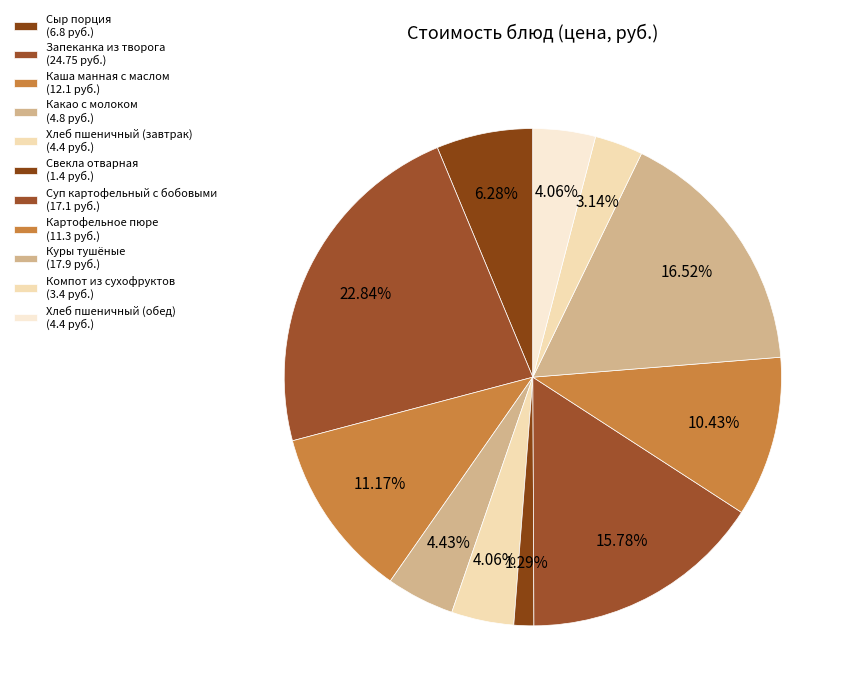

Is there a majority slice in this chart?

No